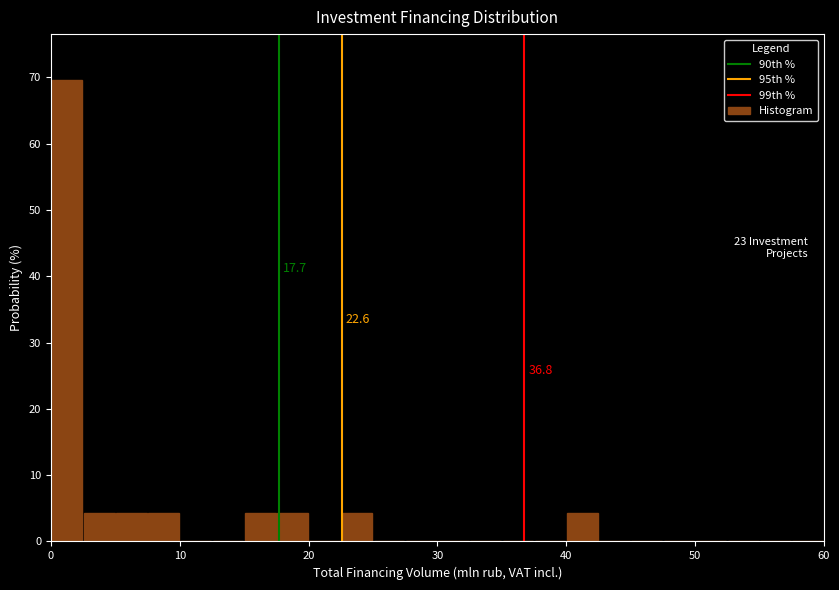

Around what value on the x-axis is the tallest bar? Give the approximate position of its centre, as read against the axis.

1